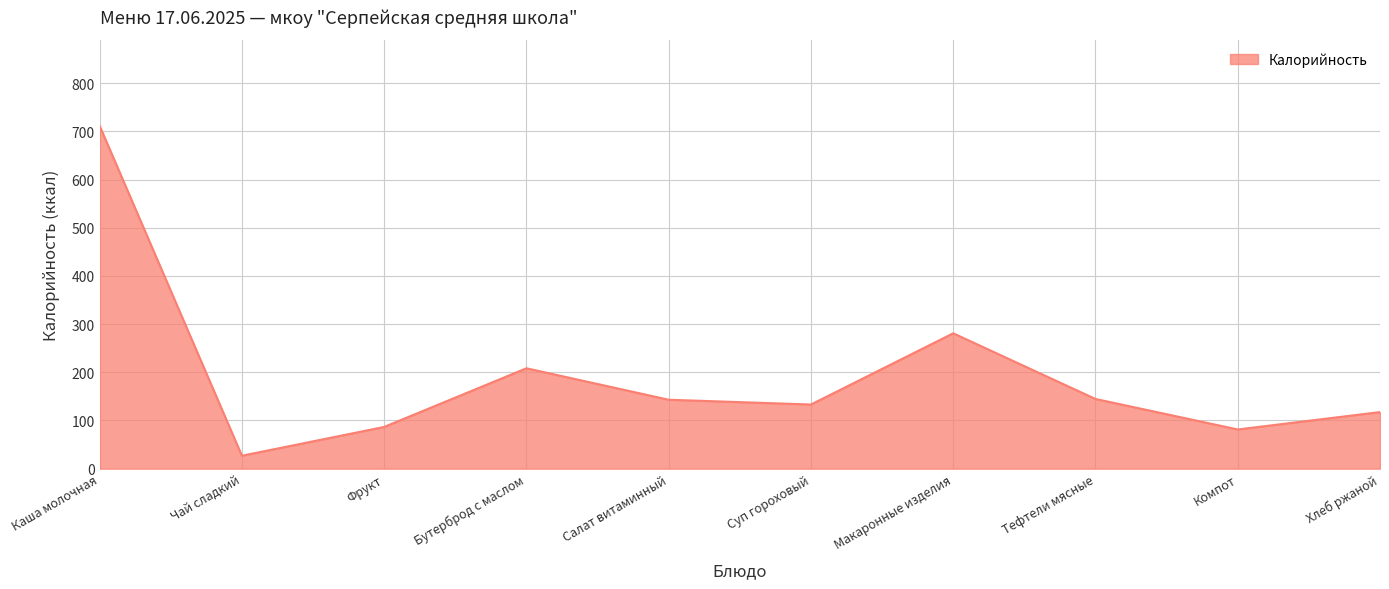

What is the difference between the maximum and minimum values?

684.6